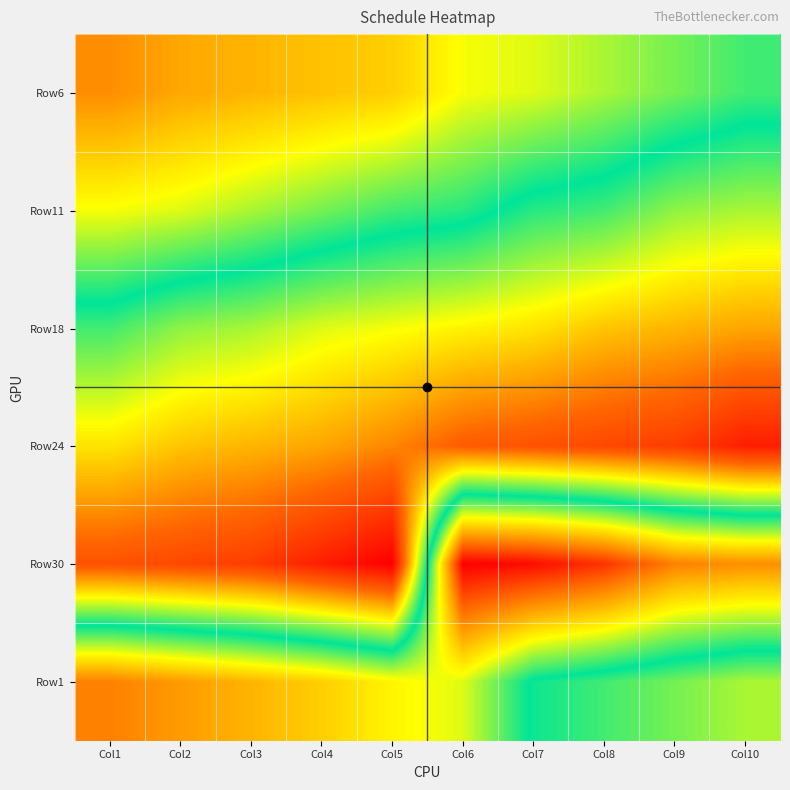

How many distinct data groups are displayed?

6